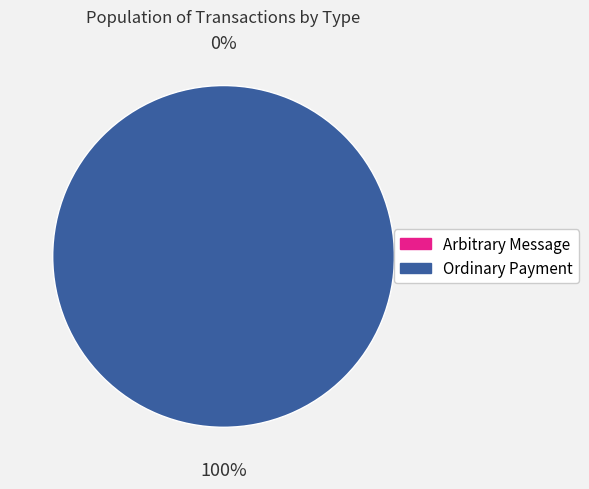

Rank the categories by value from lowest to highest.

Arbitrary Message, Ordinary Payment